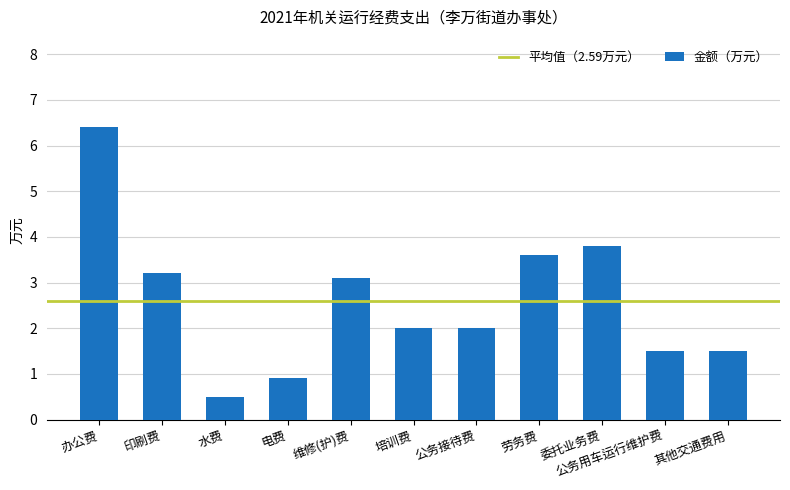

Reading right to left, what are all the values shown in this chart?

1.5	1.5	3.8	3.6	2.0	2.0	3.1	0.9	0.5	3.2	6.4